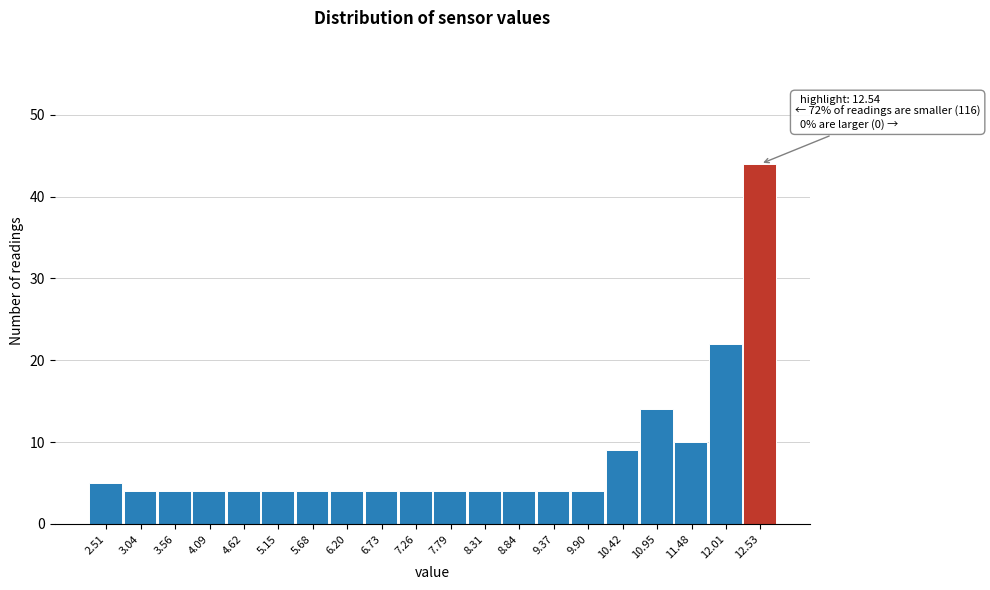

Reading left to right, list all the values displayed in this chart.

5	4	4	4	4	4	4	4	4	4	4	4	4	4	4	9	14	10	22	44